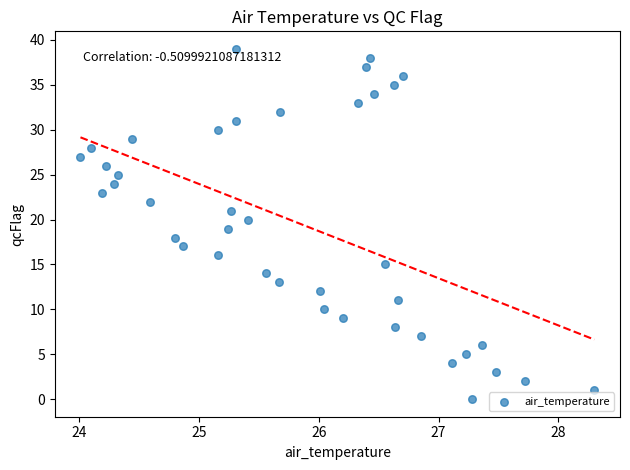

What is the range of Y values (max minus min)?

39